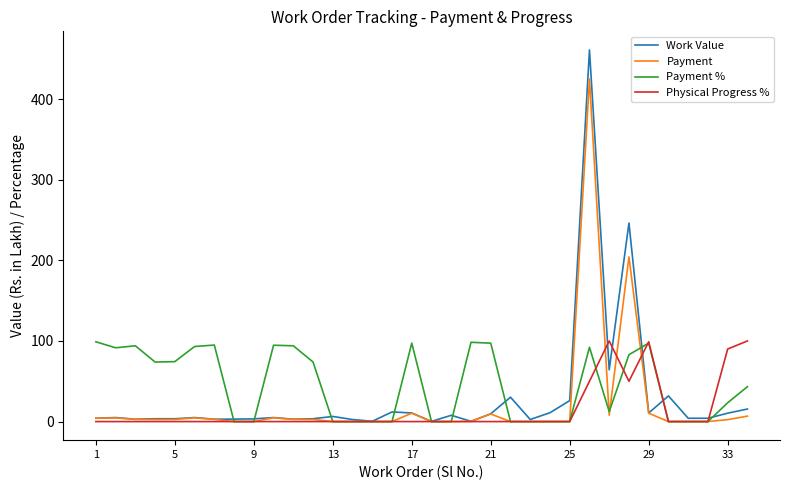

Which series has the widest spread of values?

Work Value